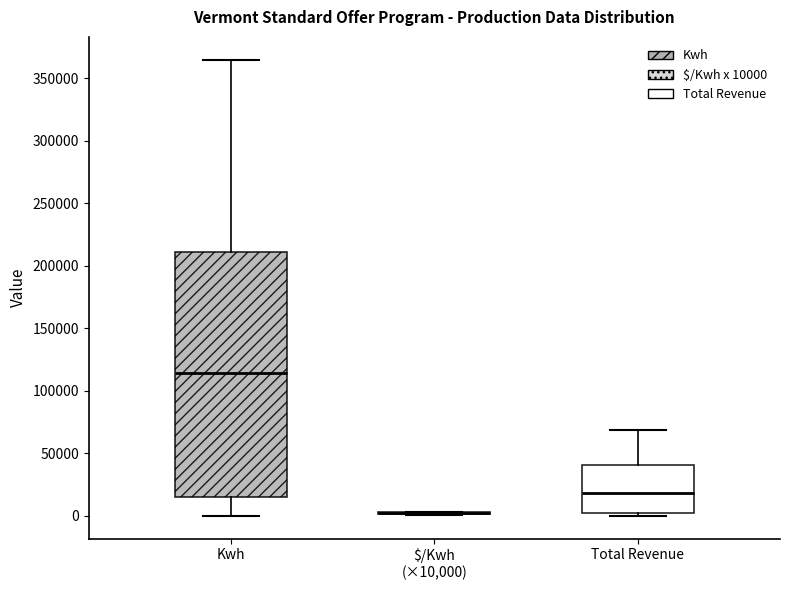

Reading left to right, read every box against the y-axis: the position of its median line, the range the box covers, and the ends of its whiskers. The values are not printed on the chart, so give them approximately, as read against the axis.

Kwh: median 115000, box 15000 to 210000, whiskers 0 to 365000
$/Kwh (×10,000): box collapsed to a line at 0, whiskers 0 to 5000
Total Revenue: median 20000, box 0 to 40000, whiskers 0 (just below the box's lower edge) to 70000